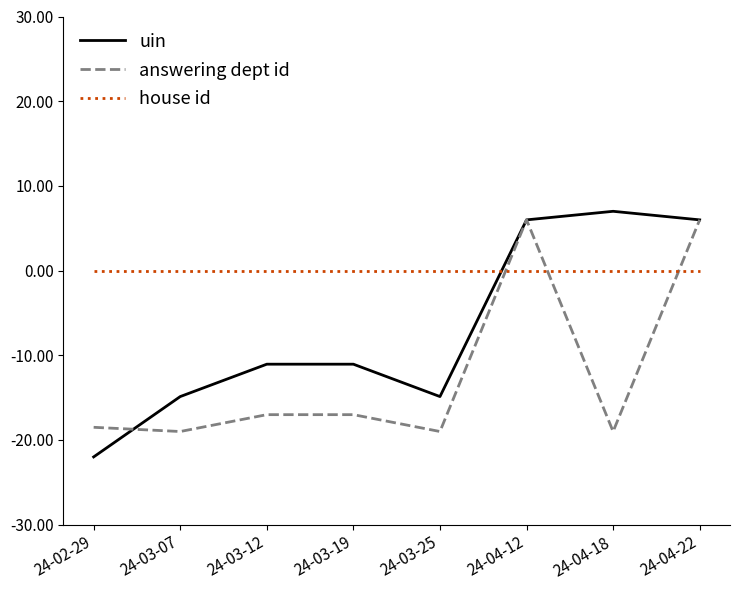

How many categories are shown in the chart?

8